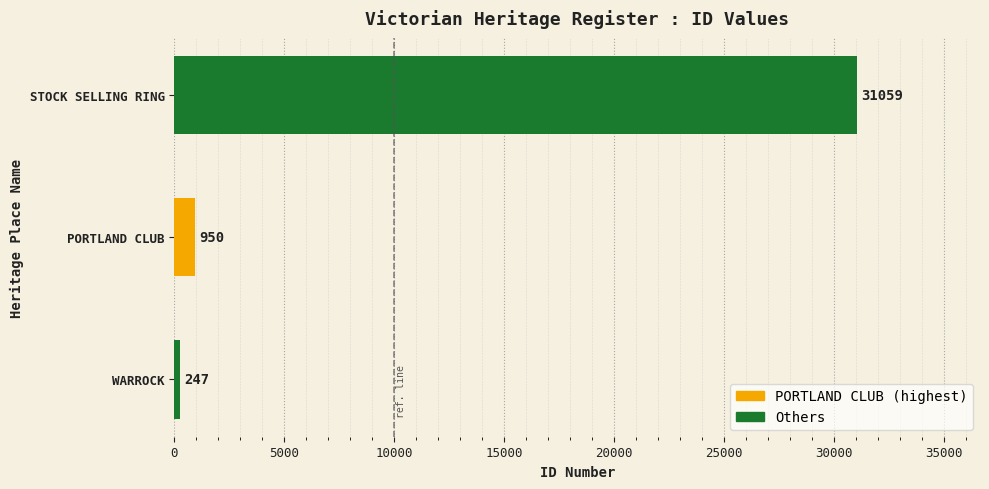

Rank the categories by value from highest to lowest.

STOCK SELLING RING, PORTLAND CLUB, WARROCK